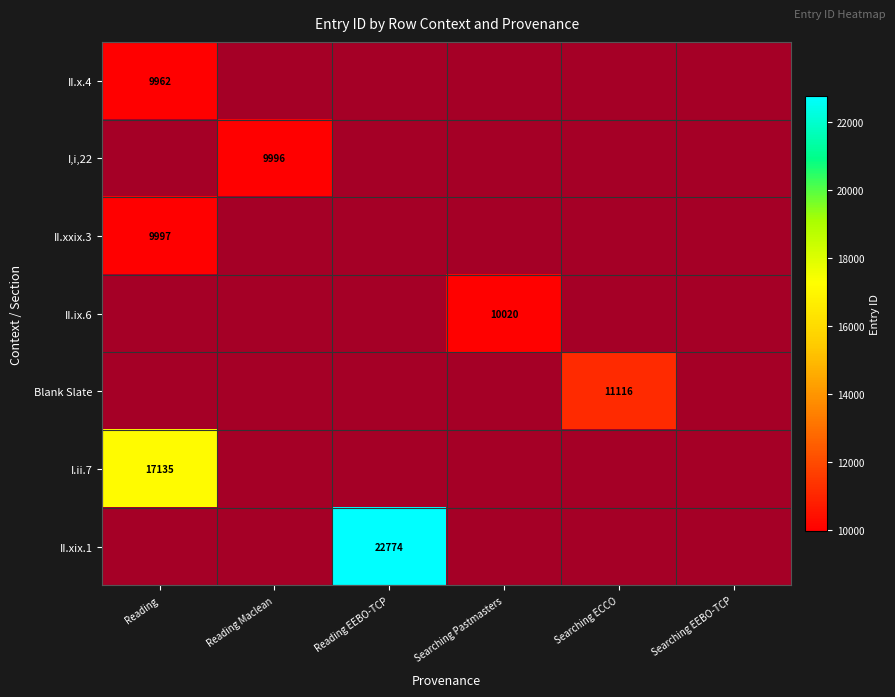

Between Reading Maclean and Reading, which is larger?

Reading